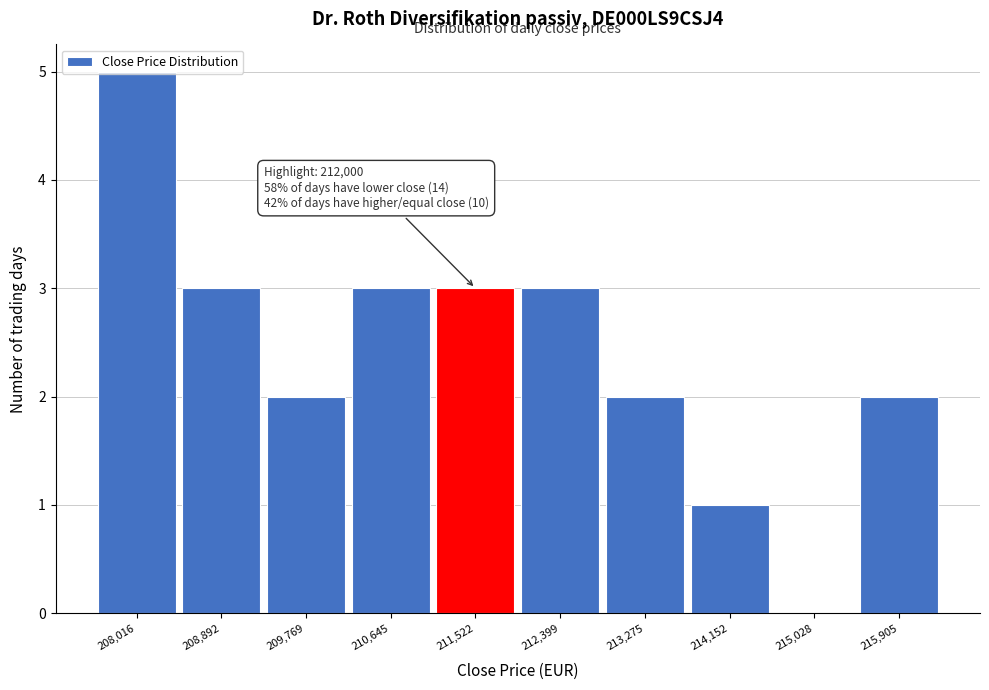

What is the sum of the values at 208,016 and 209,769?

7